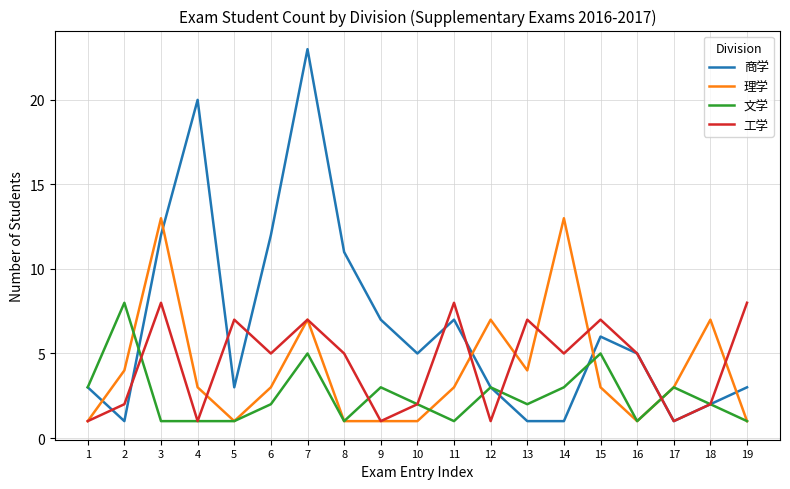

Which series has the widest spread of values?

商学